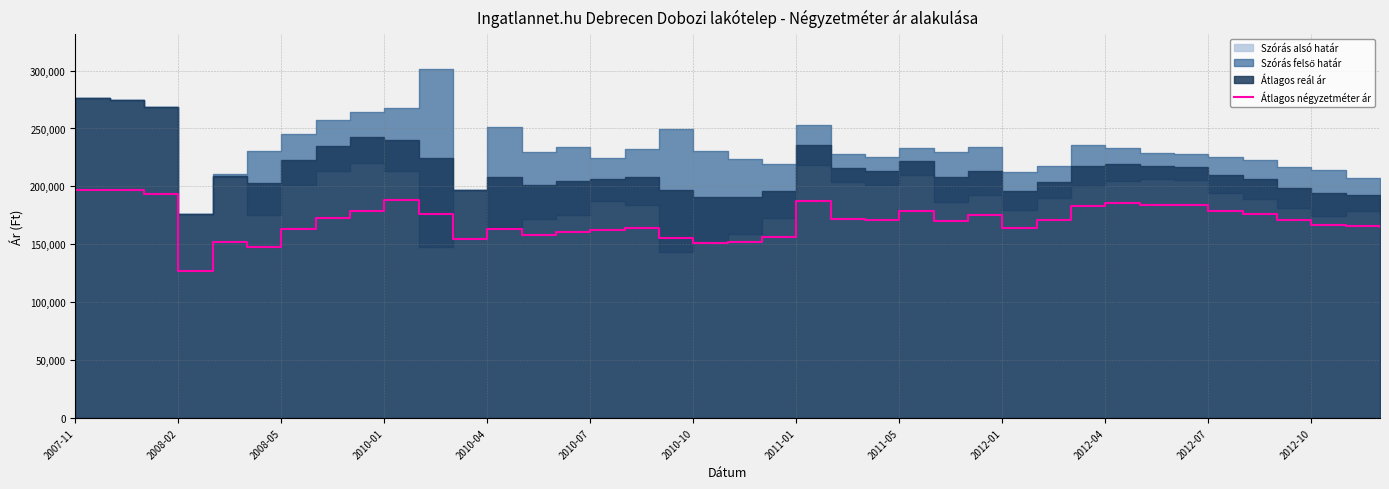

At which category does the chart reach its peak across all series?

2007-11